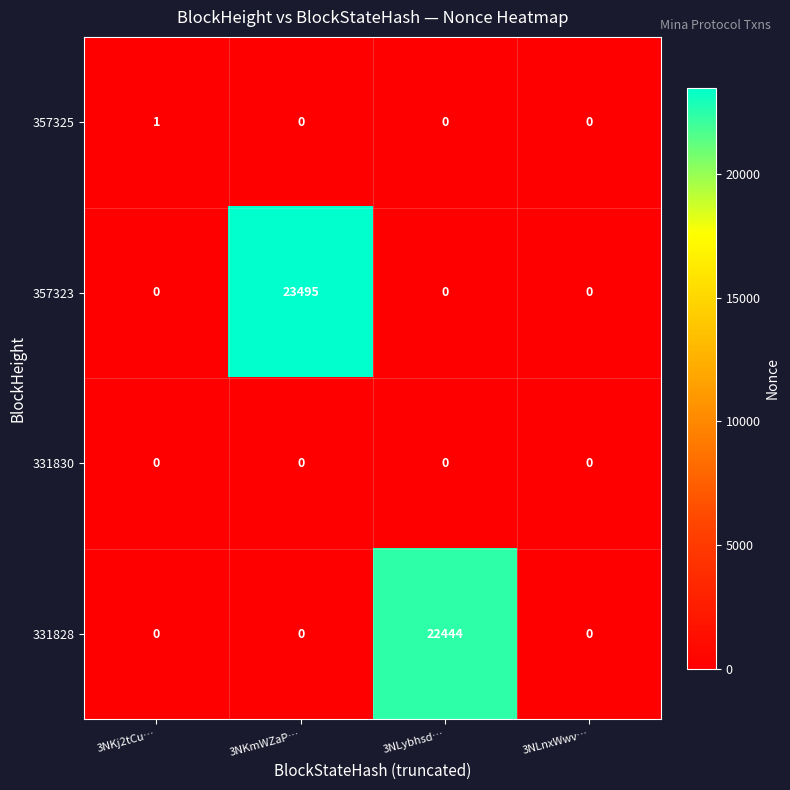

At how many categories does at least one series exceed 6606?

2